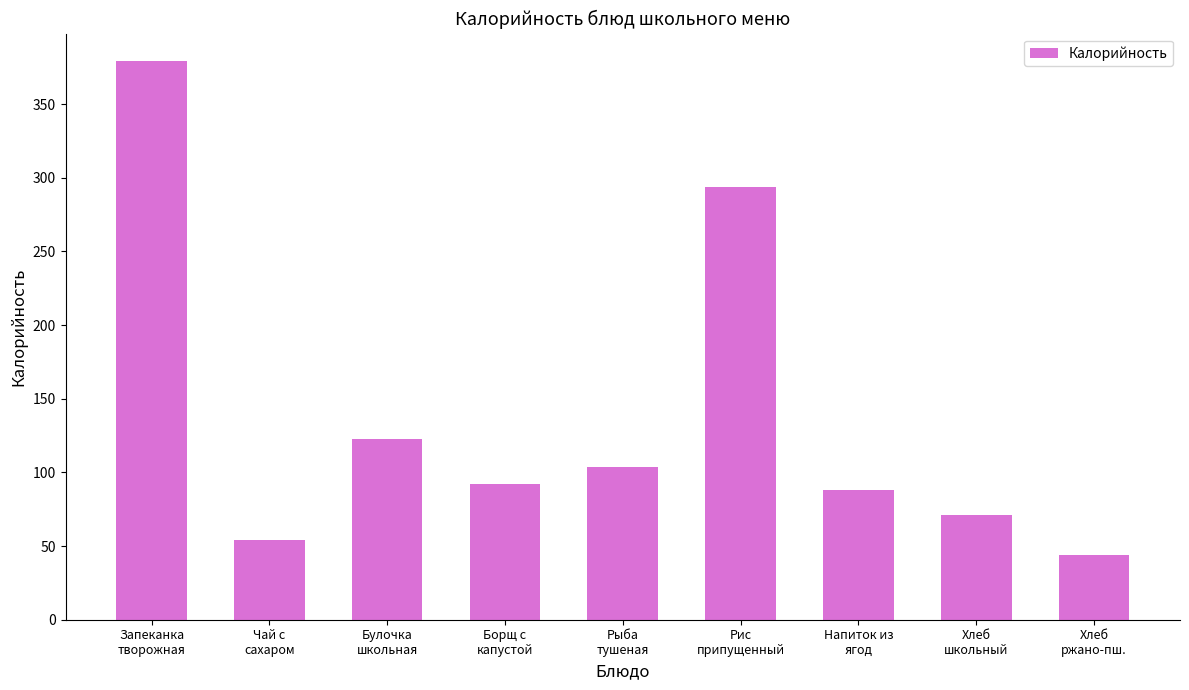

What is the label of the 3rd bar from the left?

Булочка
школьная